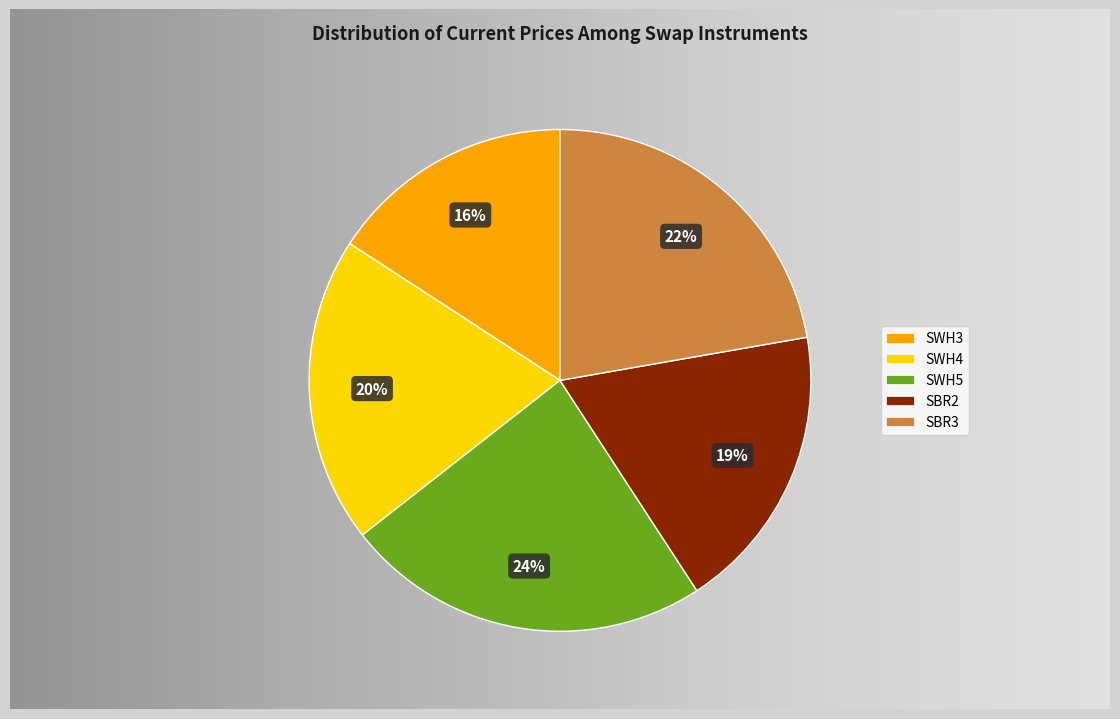

To the nearest percent, what is the difference between the SWH4 and SWH3 slice percentages?

4%